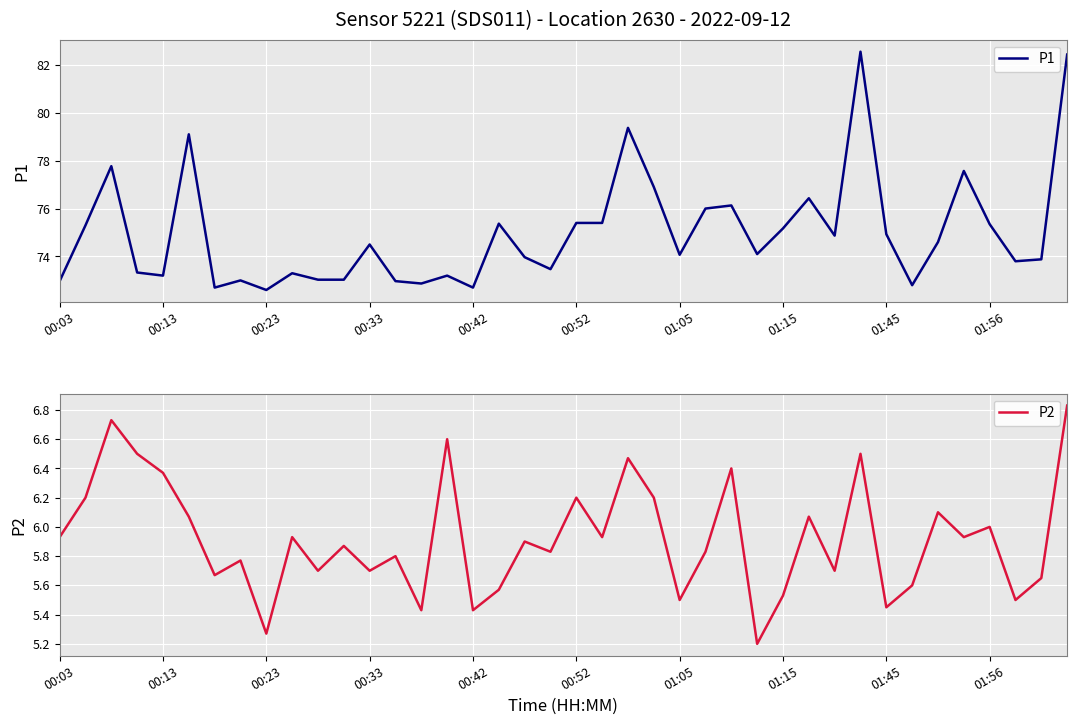

True or false: P2 and P1 cross at least once.

False